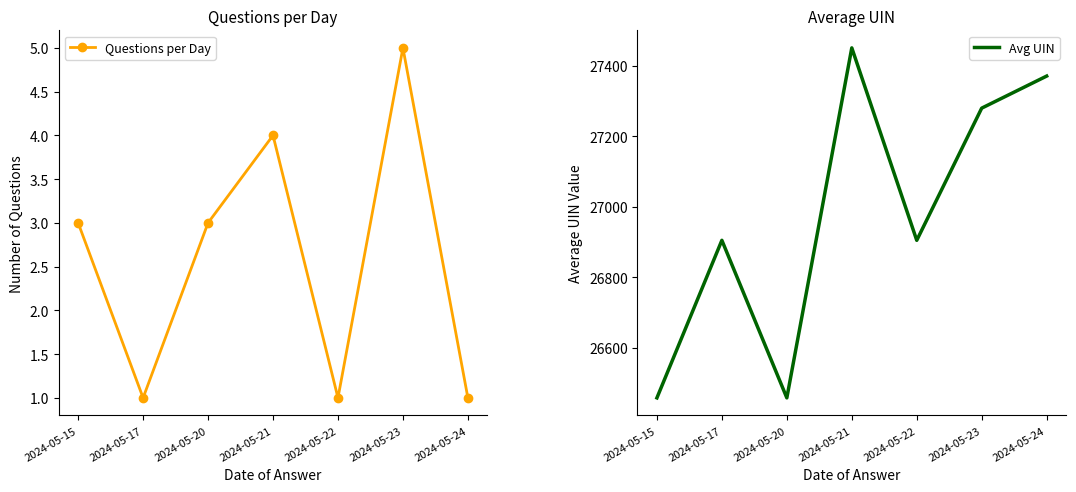

What is the difference between the maximum and minimum values in the Questions per Day series?

4